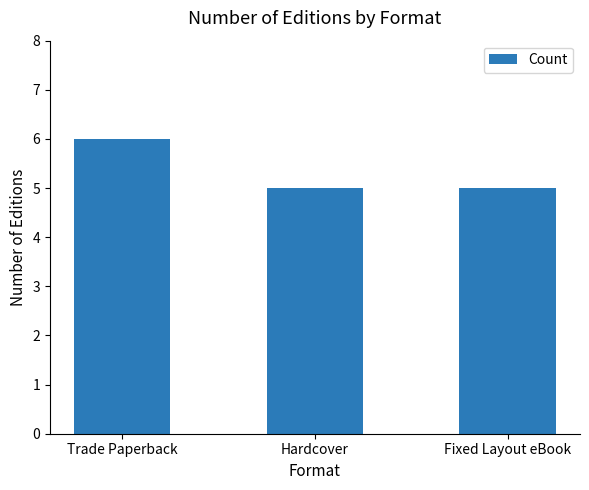

True or false: the data shows 5 at Hardcover.

True